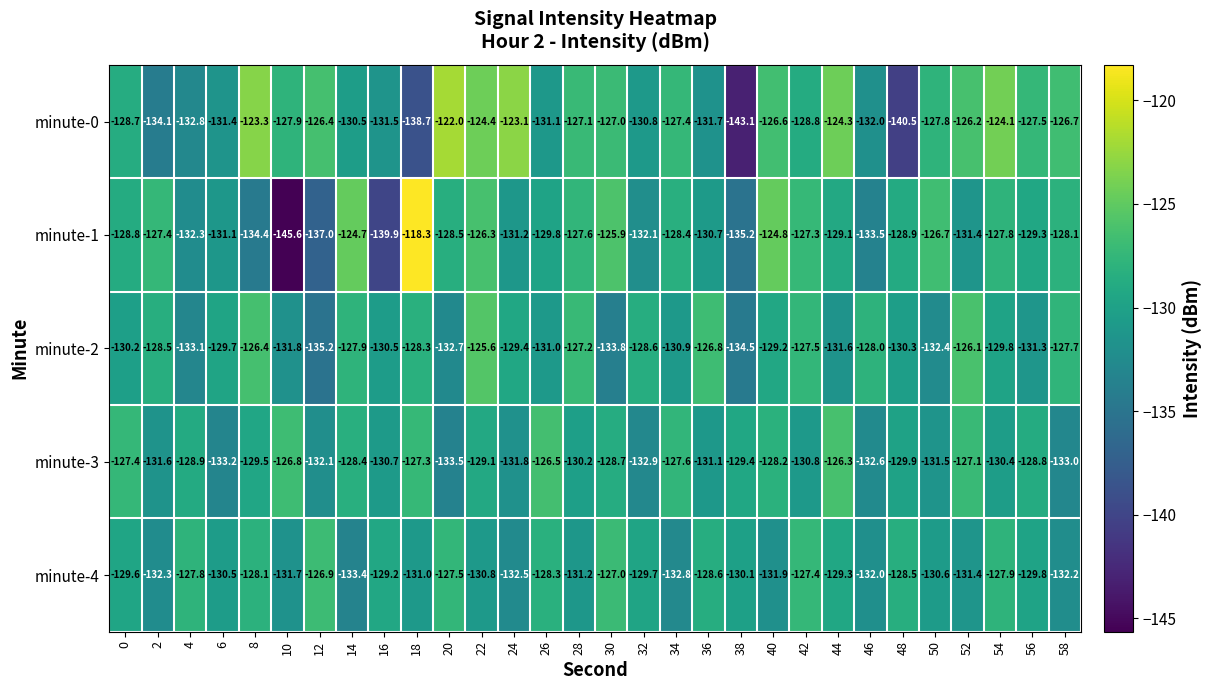

True or false: minute-3 has a value of -45.5 at 36.

False